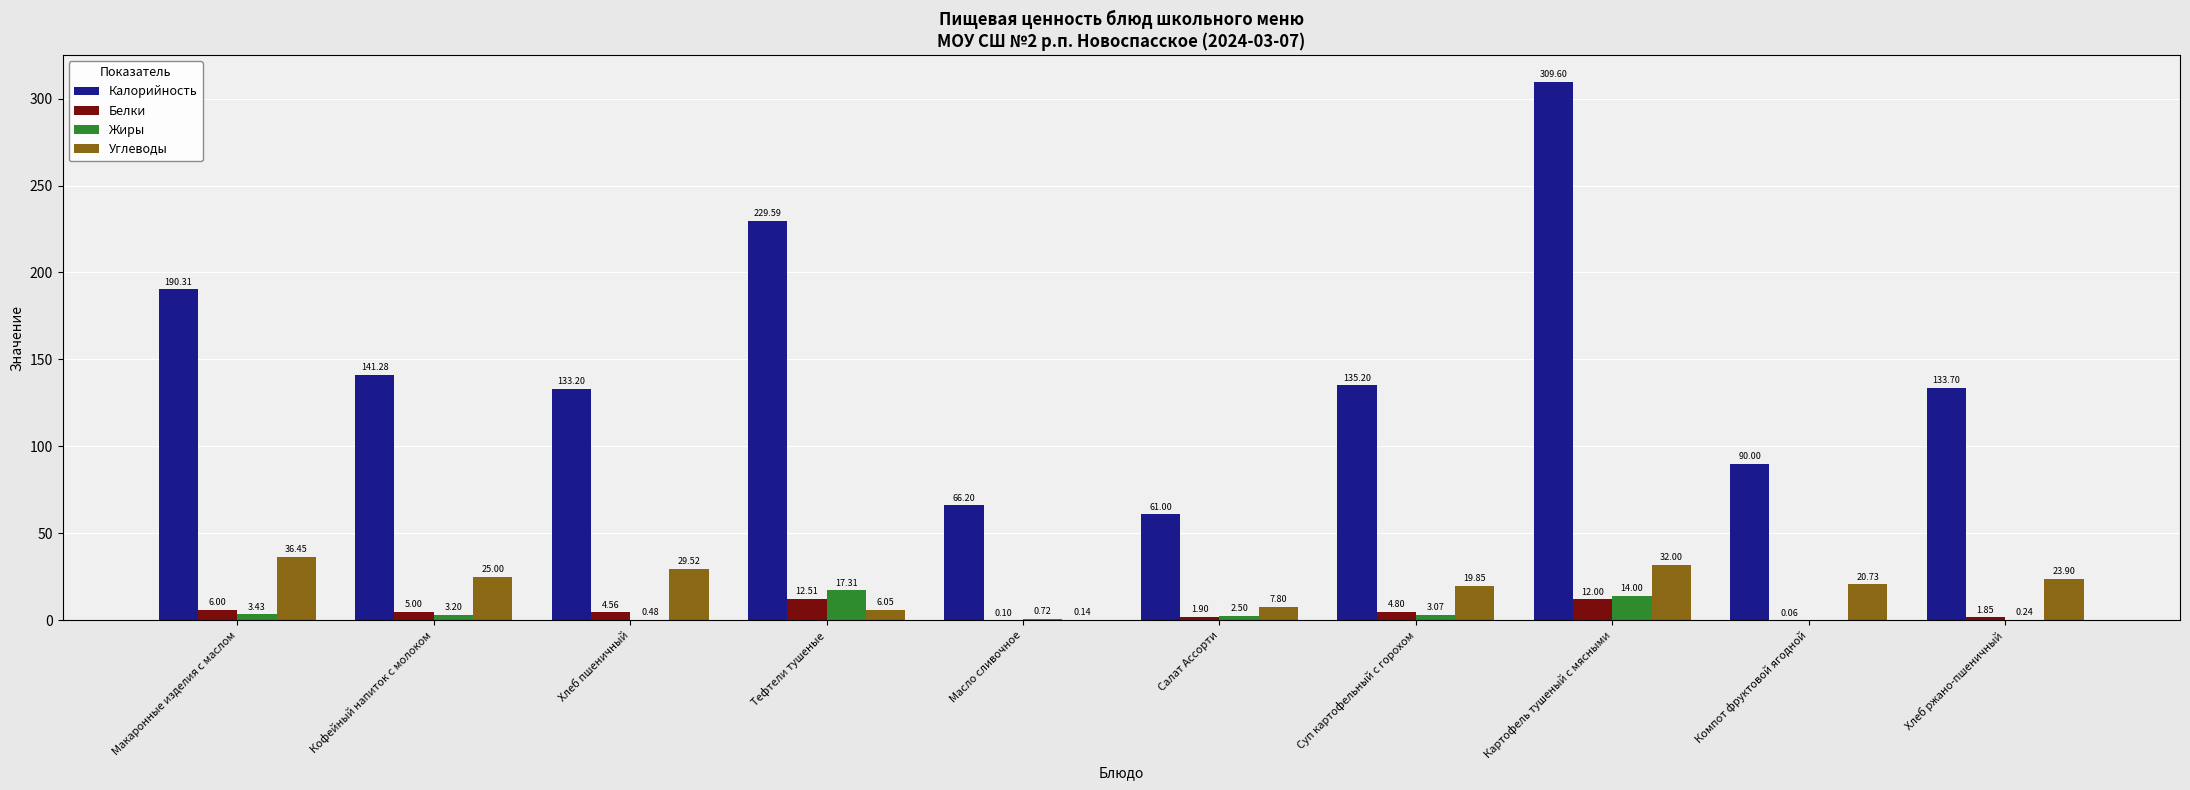

At which label does Калорийность first exceed 135?

Макаронные изделия с маслом